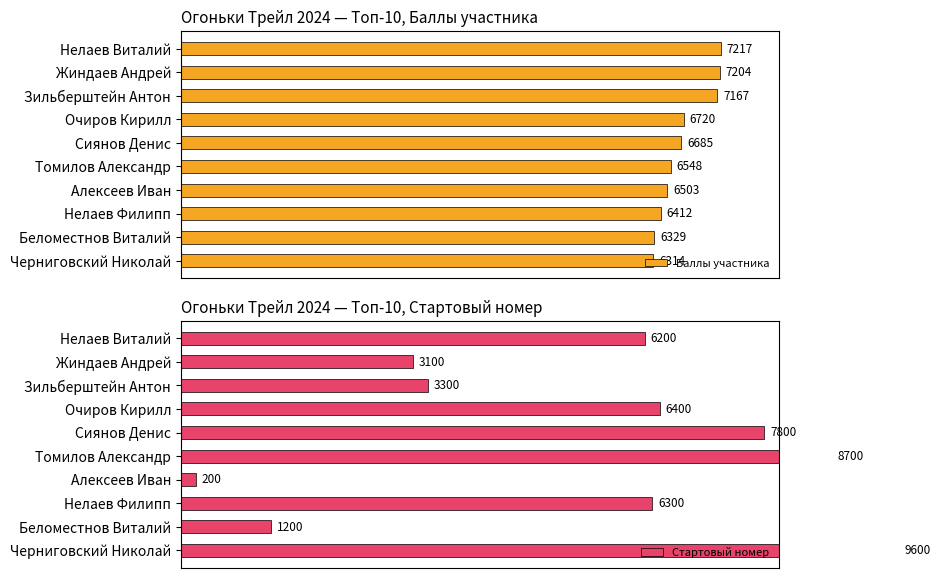

Reading left to right, list all the values displayed in this chart.

Баллы участника: 7217	7204	7167	6720	6685	6548	6503	6412	6329	6314
Стартовый номер: 6200	3100	3300	6400	7800	8700	200	6300	1200	9600